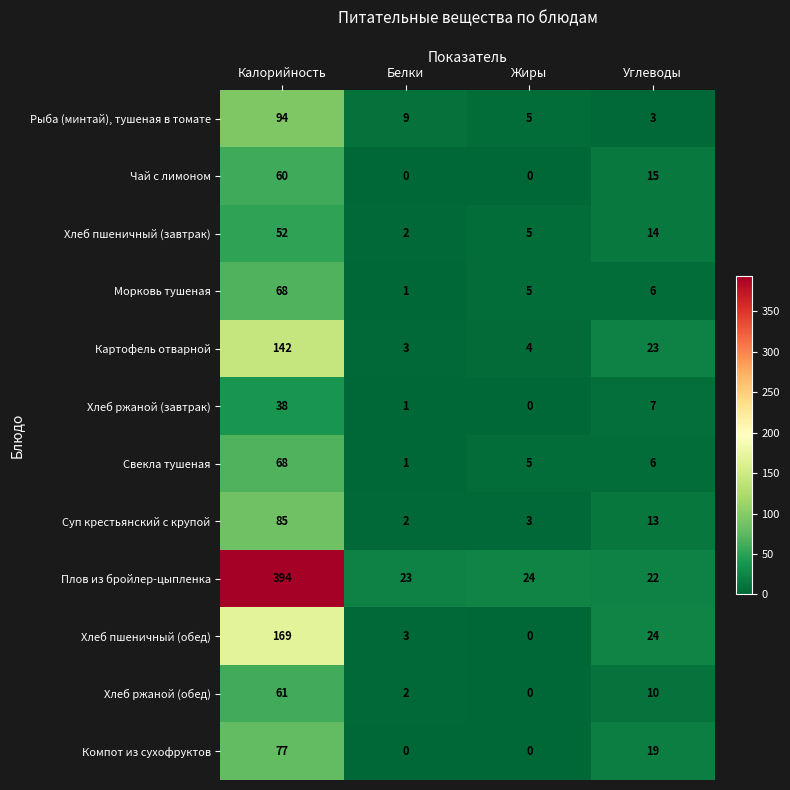

Rank the categories by Рыба (минтай), тушеная в томате value from lowest to highest.

Углеводы, Жиры, Белки, Калорийность